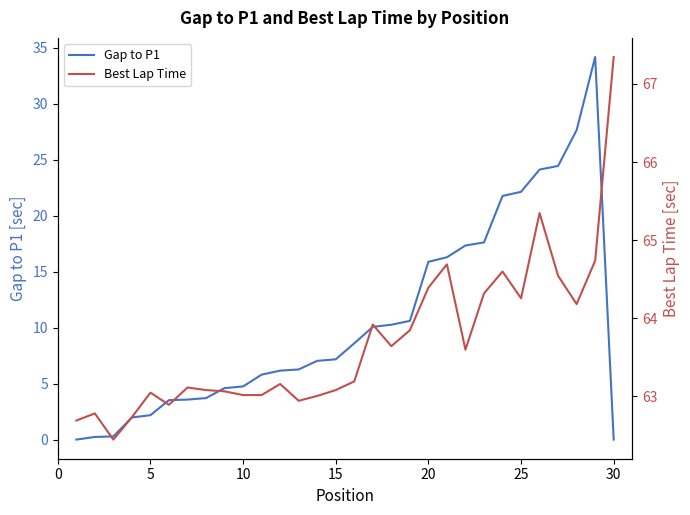

How many lines are shown in the chart?

2